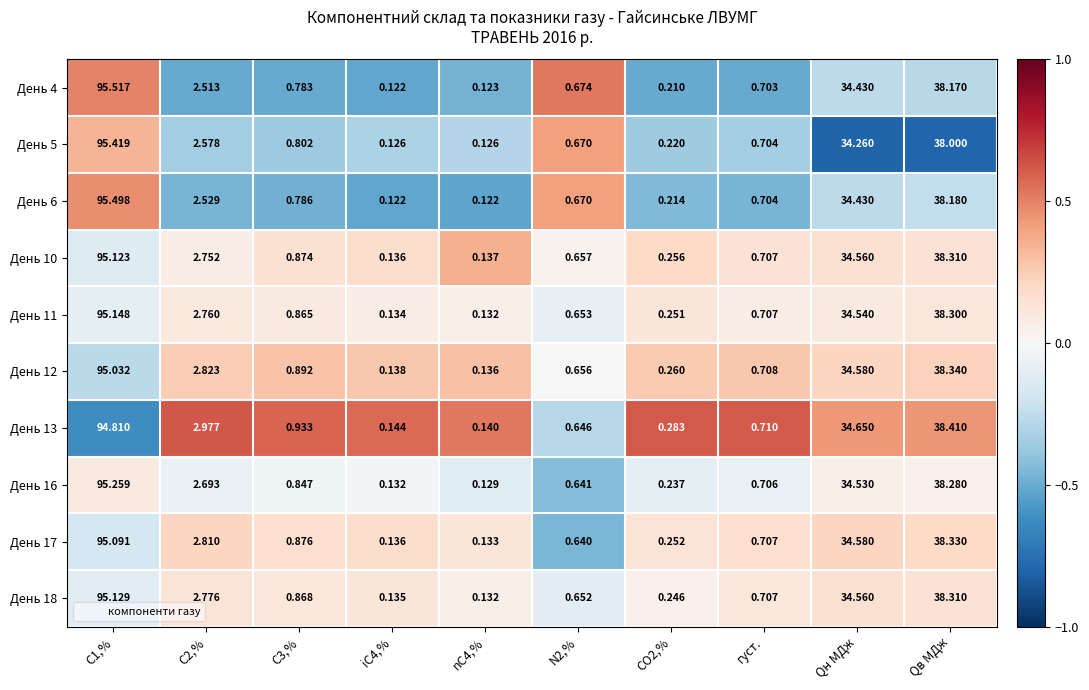

Is the value of День 6 at iC4,% greater than the value of День 4 at С1,%?

No